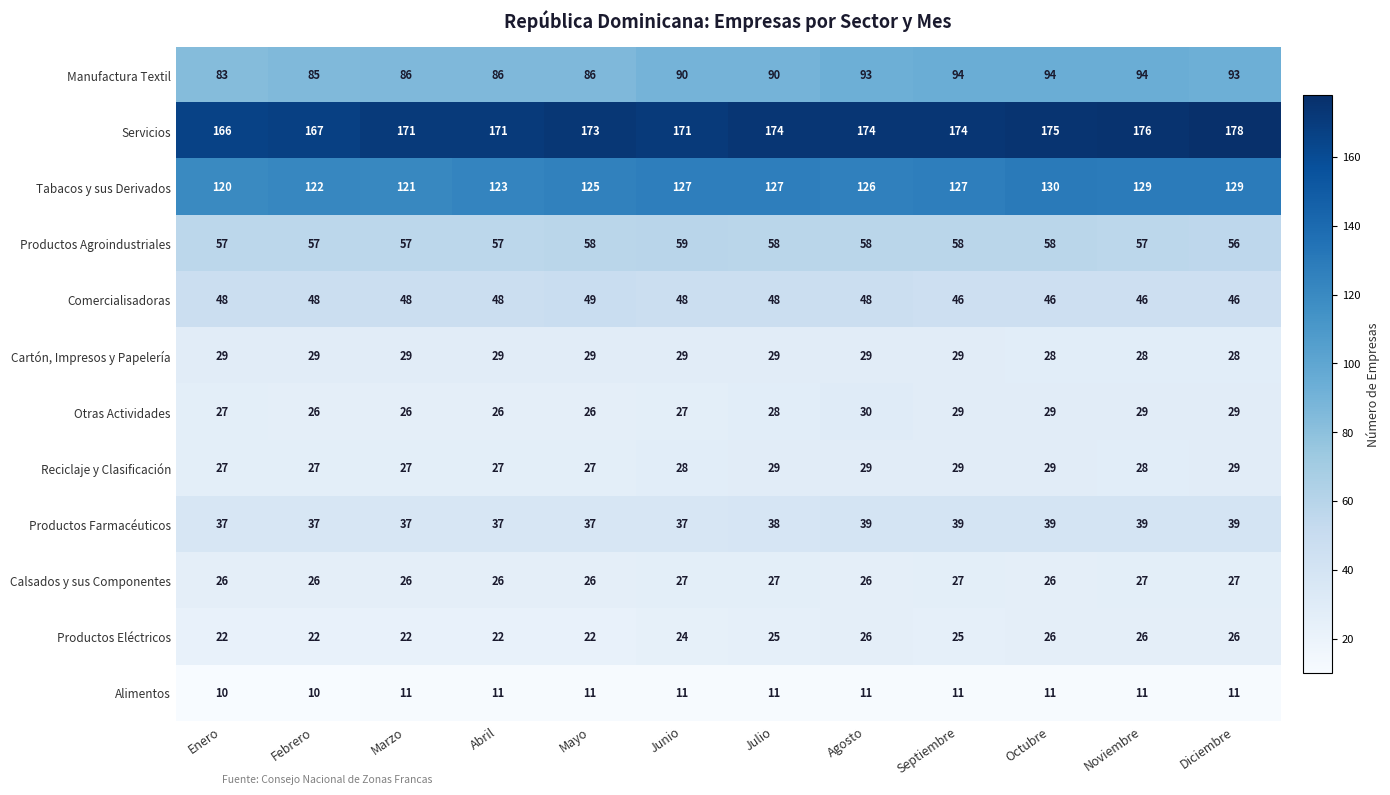

The Alimentos series shows 11 at Junio. True or false?

True